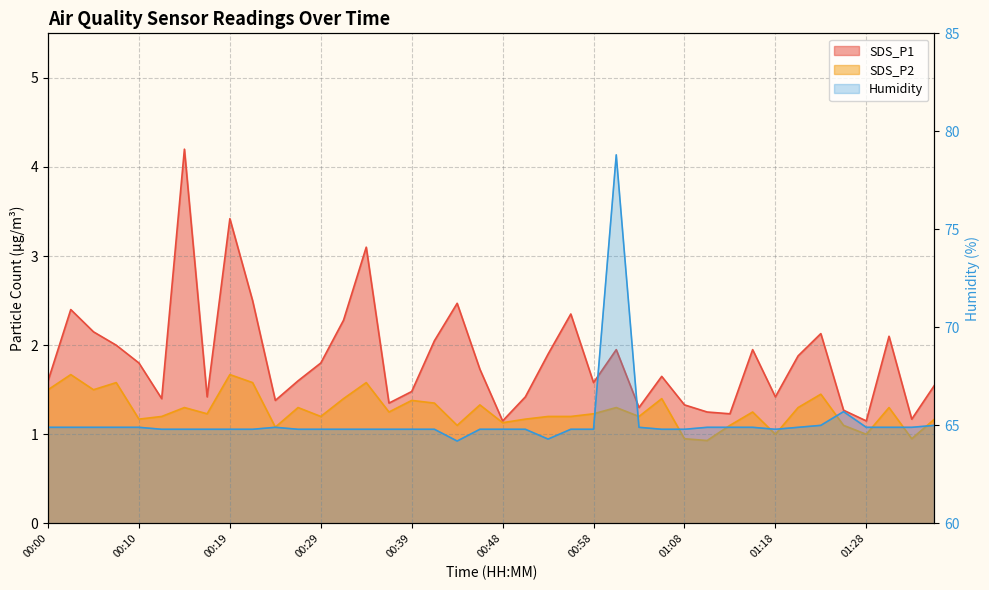

Reading left to right, transcribe all the data shown in this chart.

SDS_P1: 00:00=1.6	00:02=2.4	00:05=2.1	00:07=2.0	00:10=1.8	00:12=1.4	00:14=4.2	00:17=1.4	00:19=3.4	00:22=2.5	00:24=1.4	00:27=1.6	00:29=1.8	00:31=2.3	00:34=3.1	00:36=1.4	00:39=1.5	00:41=2.0	00:44=2.5	00:46=1.7	00:48=1.1	00:51=1.4	00:53=1.9	00:56=2.4	00:58=1.6	01:01=1.9	01:03=1.3	01:06=1.6	01:08=1.3	01:11=1.2	01:13=1.2	01:16=1.9	01:18=1.4	01:21=1.9	01:23=2.1	01:25=1.3	01:28=1.1	01:30=2.1	01:33=1.2	01:35=1.6
SDS_P2: 00:00=1.5	00:02=1.7	00:05=1.5	00:07=1.6	00:10=1.2	00:12=1.2	00:14=1.3	00:17=1.2	00:19=1.7	00:22=1.6	00:24=1.1	00:27=1.3	00:29=1.2	00:31=1.4	00:34=1.6	00:36=1.2	00:39=1.4	00:41=1.4	00:44=1.1	00:46=1.3	00:48=1.1	00:51=1.2	00:53=1.2	00:56=1.2	00:58=1.2	01:01=1.3	01:03=1.2	01:06=1.4	01:08=0.9	01:11=0.9	01:13=1.1	01:16=1.2	01:18=1.0	01:21=1.3	01:23=1.4	01:25=1.1	01:28=1.0	01:30=1.3	01:33=0.9	01:35=1.2
Humidity: 00:00=64.9	00:02=64.9	00:05=64.9	00:07=64.9	00:10=64.9	00:12=64.8	00:14=64.8	00:17=64.8	00:19=64.8	00:22=64.8	00:24=64.9	00:27=64.8	00:29=64.8	00:31=64.8	00:34=64.8	00:36=64.8	00:39=64.8	00:41=64.8	00:44=64.2	00:46=64.8	00:48=64.8	00:51=64.8	00:53=64.3	00:56=64.8	00:58=64.8	01:01=78.8	01:03=64.9	01:06=64.8	01:08=64.8	01:11=64.9	01:13=64.9	01:16=64.9	01:18=64.8	01:21=64.9	01:23=65.0	01:25=65.7	01:28=64.9	01:30=64.9	01:33=64.9	01:35=65.0